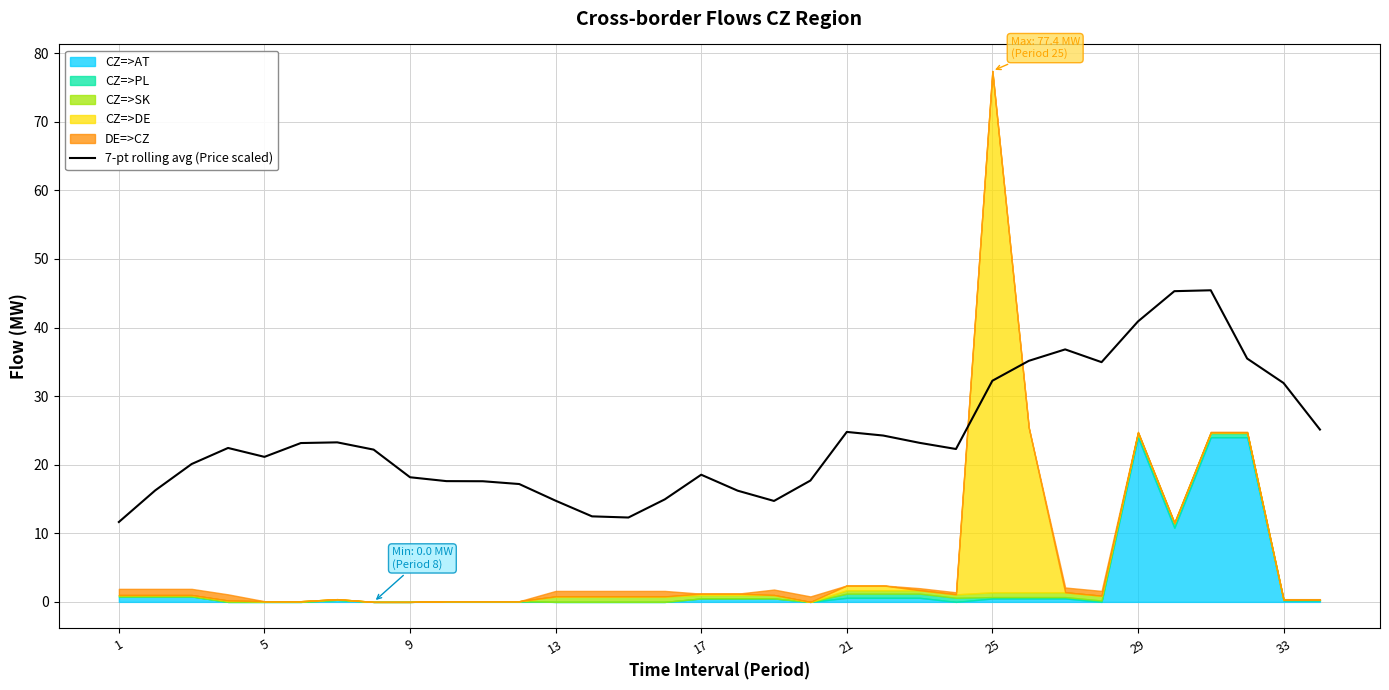

The value of 7-pt rolling avg (Price scaled) at 1 is 20.6. True or false?

False